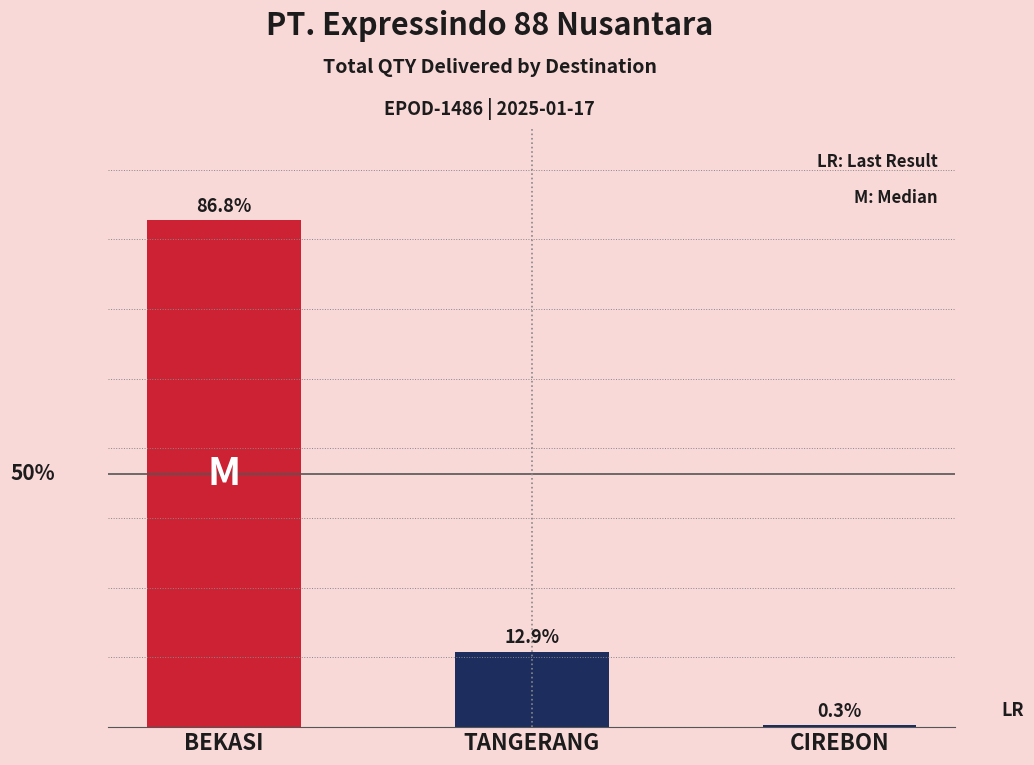

Does the chart contain any negative values?

No